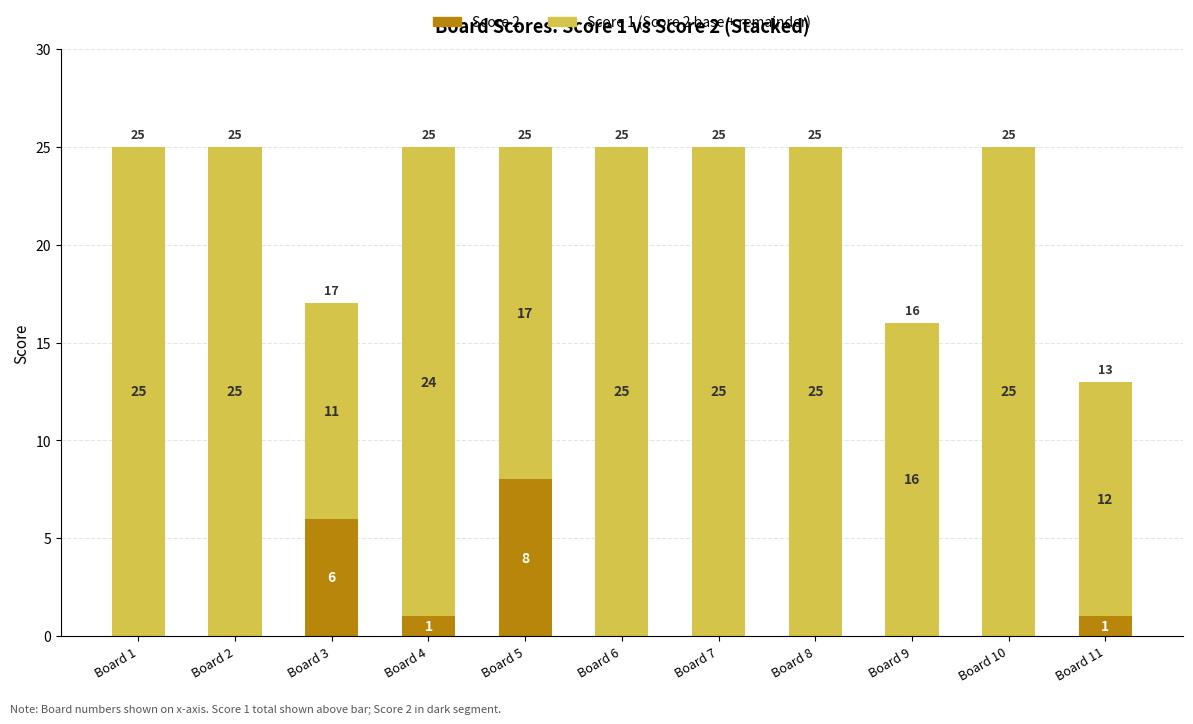

What is the total value across all series at Board 10?

25